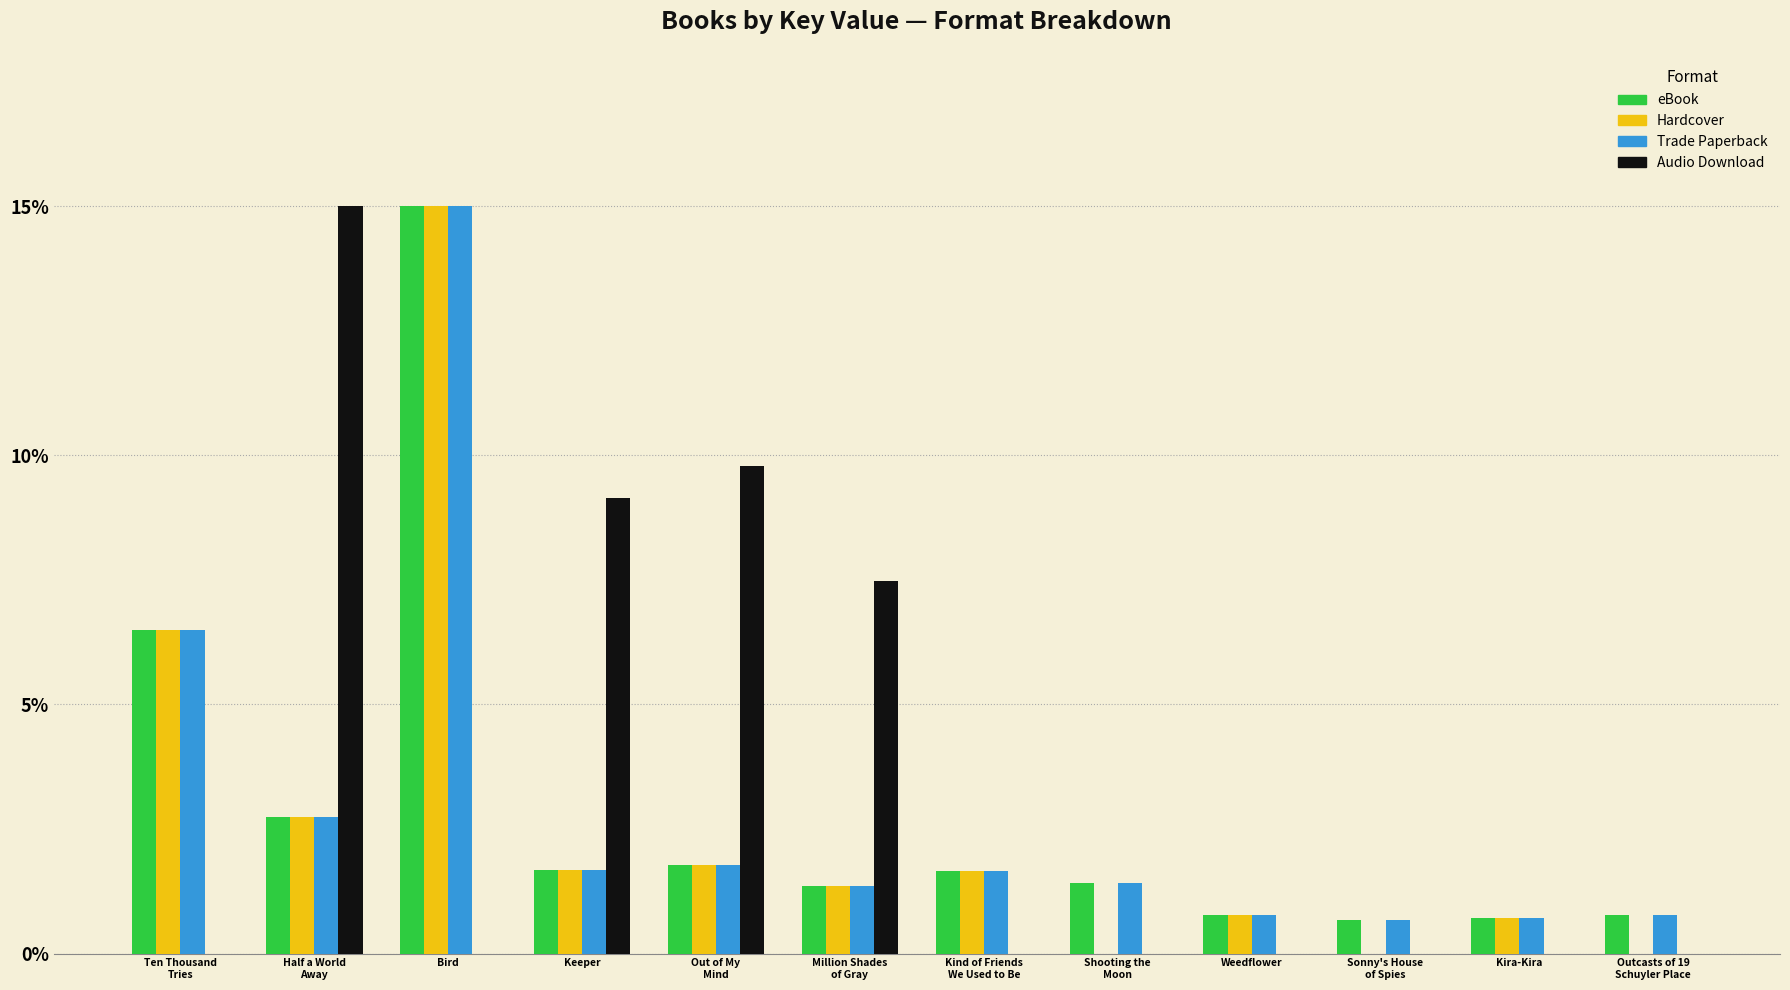

At which category is the sum across all series the highest?

Bird